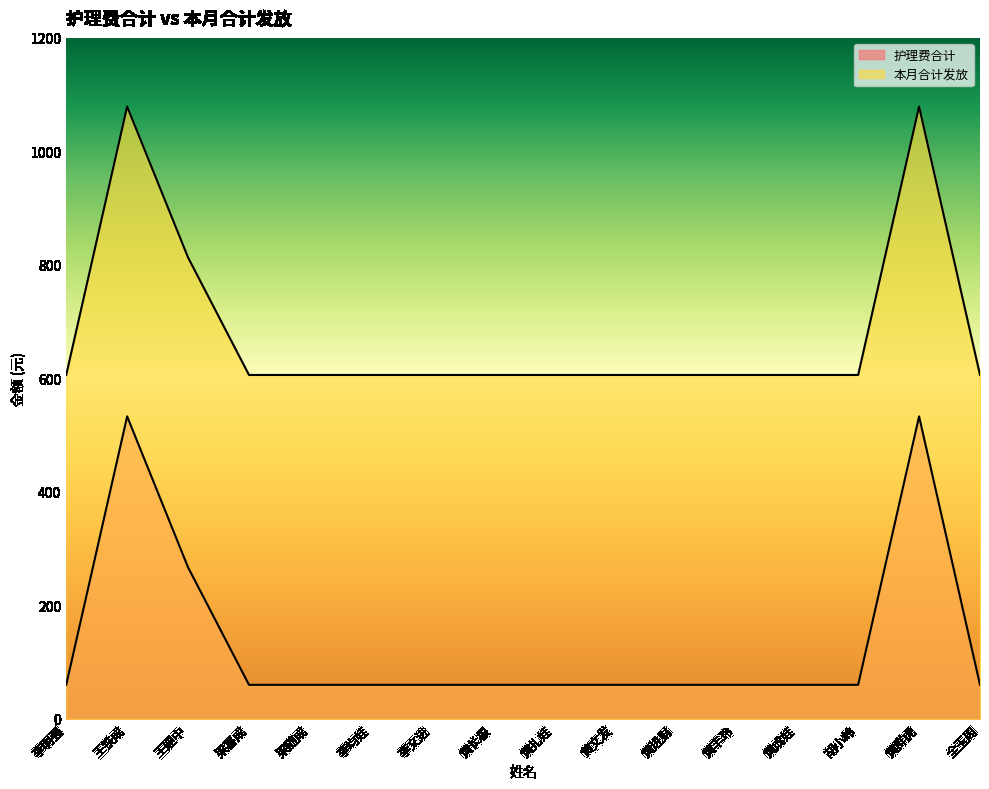

What is the label of the 14th point from the left?

胡小岭